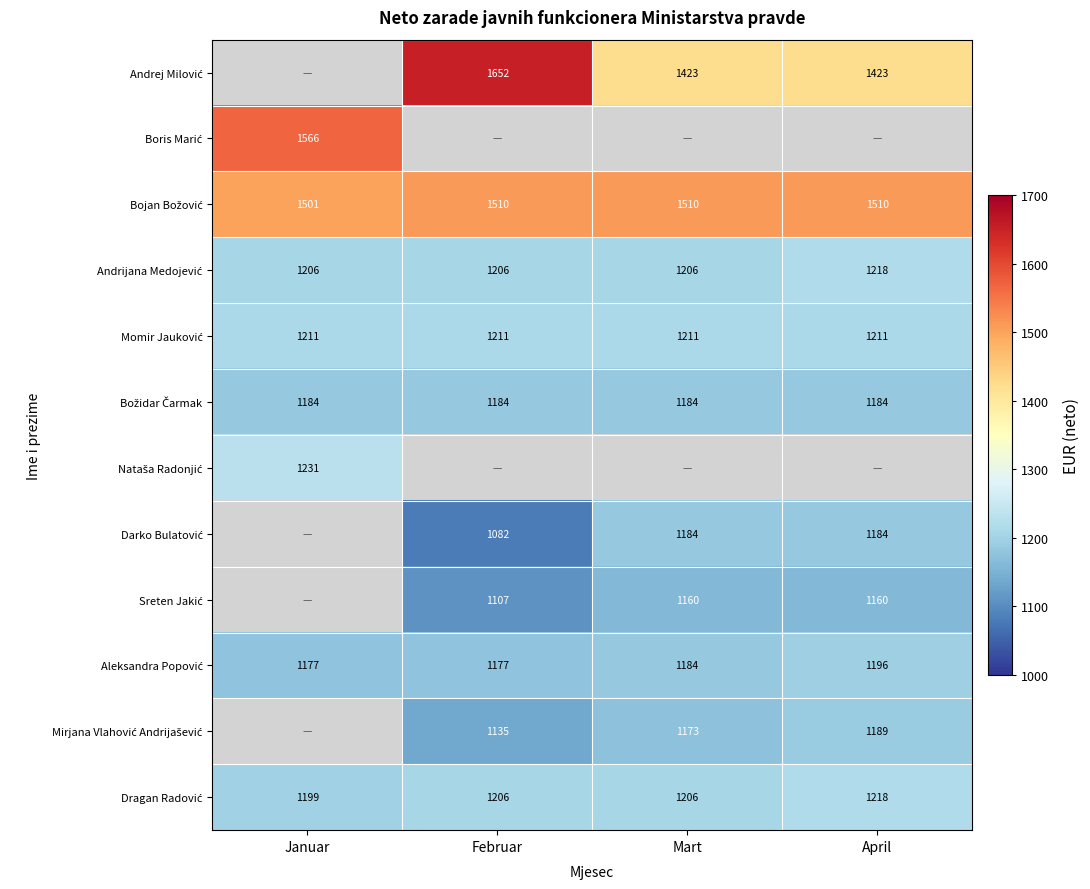

At which label does Momir Jauković reach its minimum?

Januar